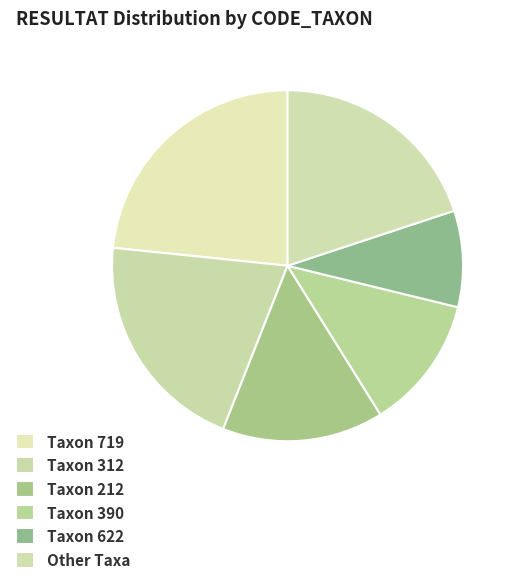

Which category has the biggest portion of the pie?

Taxon 719